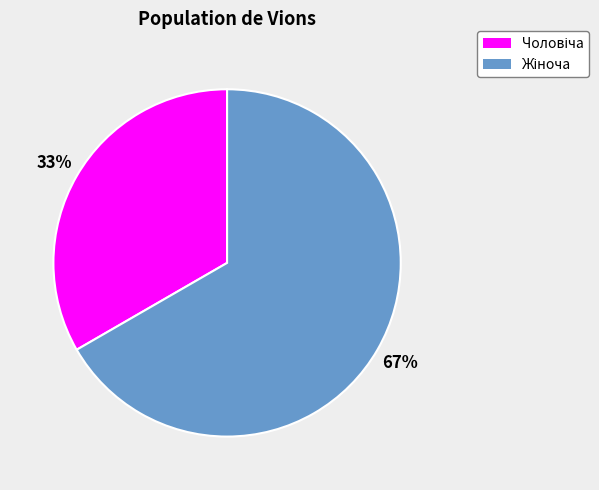

To the nearest percent, what is the average slice percentage?

50%